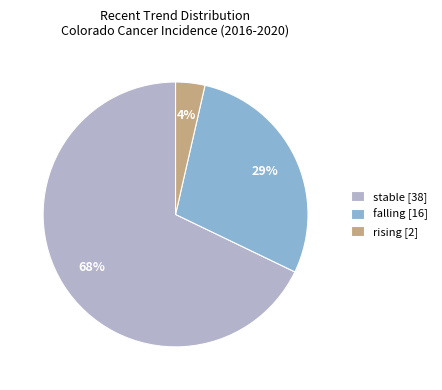

Combined, do falling [16] and rising [2] account for over 50%?

No